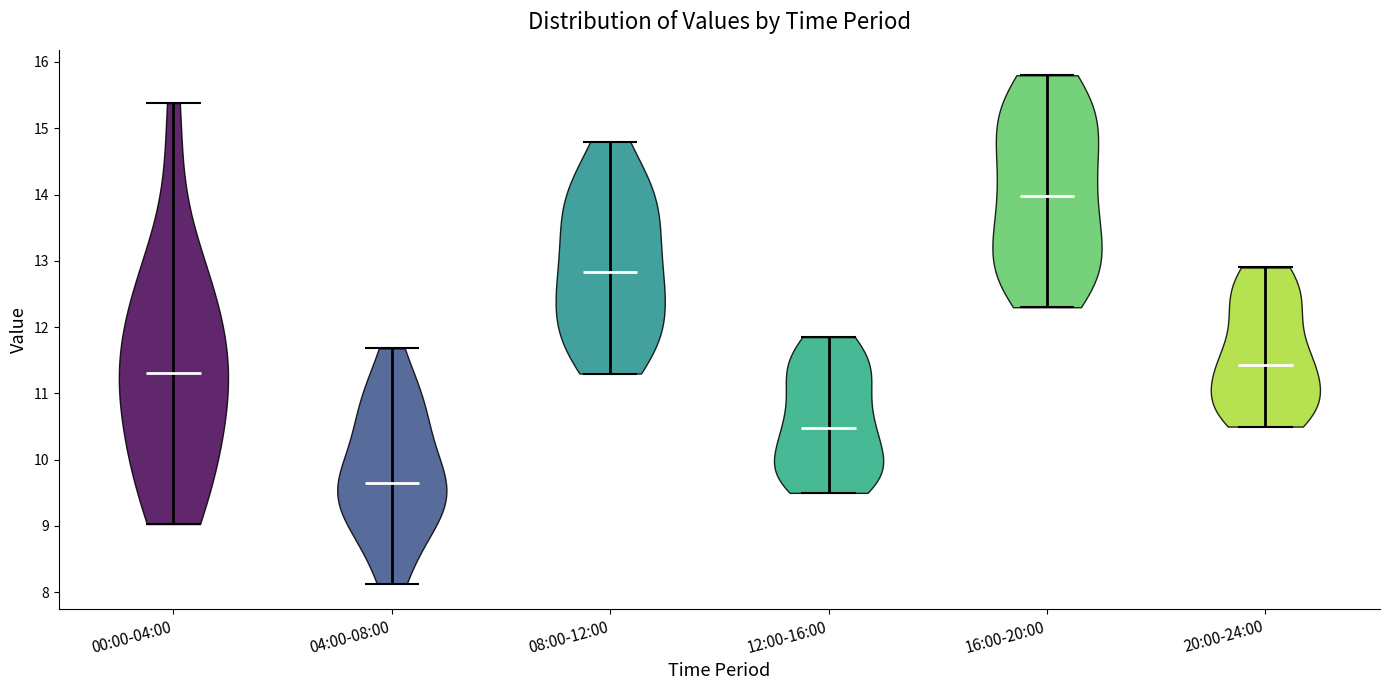

Reading left to right, read every violin against the y-axis: where its median line is, and the lowest and highest points it reaches. The values are not printed on the chart, so give them approximately, as read against the axis.

00:00-04:00: median line 11.3, lowest point 9.0, highest point 15.4
04:00-08:00: median line 9.7, lowest point 8.1, highest point 11.7
08:00-12:00: median line 12.8, lowest point 11.3, highest point 14.8
12:00-16:00: median line 10.5, lowest point 9.5, highest point 11.9
16:00-20:00: median line 14.0, lowest point 12.3, highest point 15.8
20:00-24:00: median line 11.4, lowest point 10.5, highest point 12.9